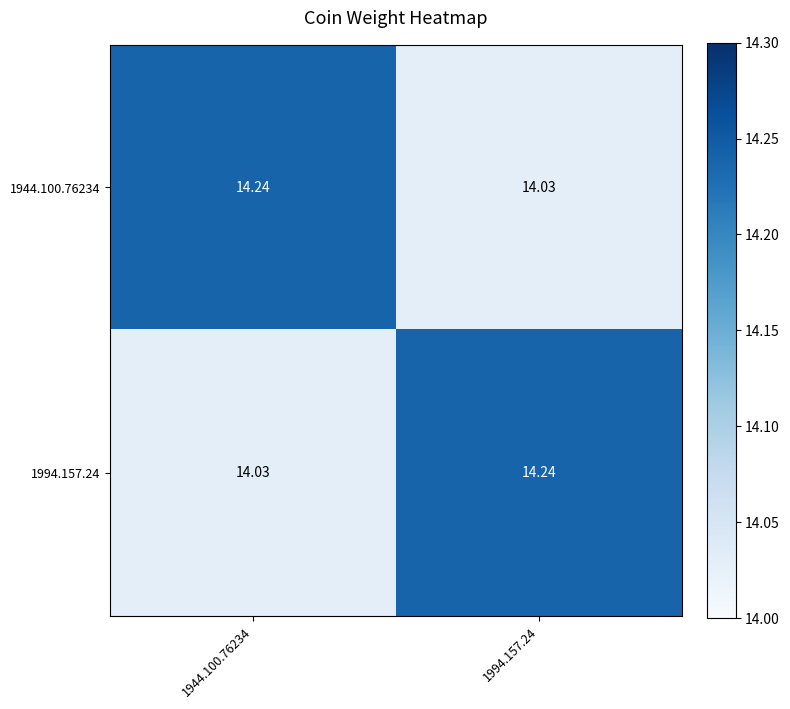

Which series has the largest total across all categories?

1944.100.76234